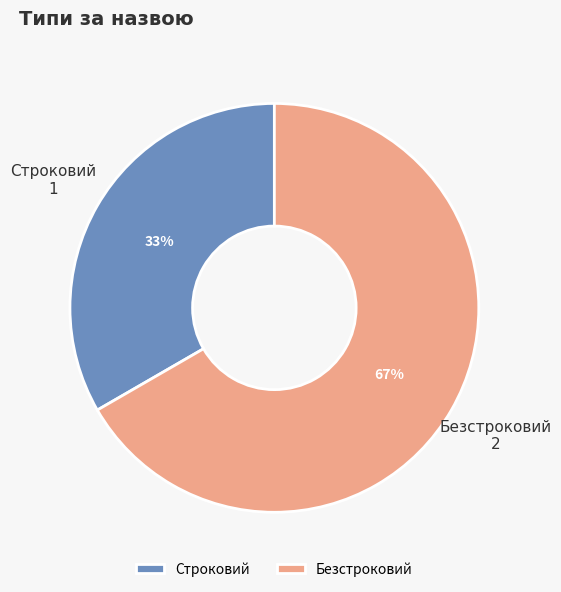

Is there a majority slice in this chart?

Yes